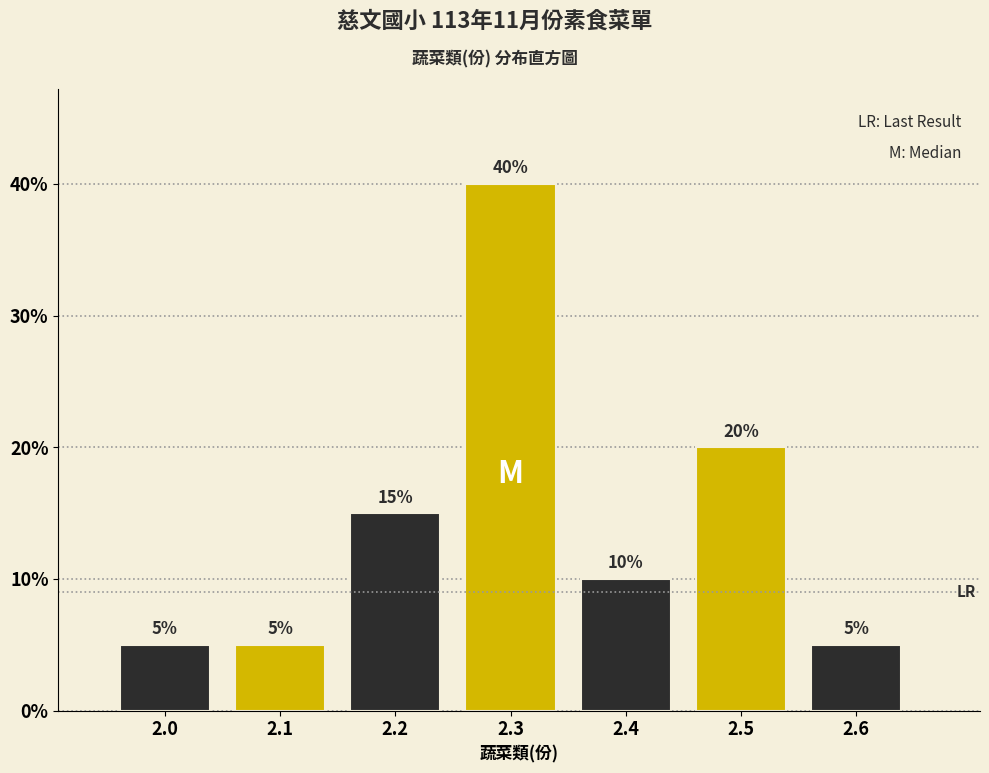

Does the chart contain any negative values?

No